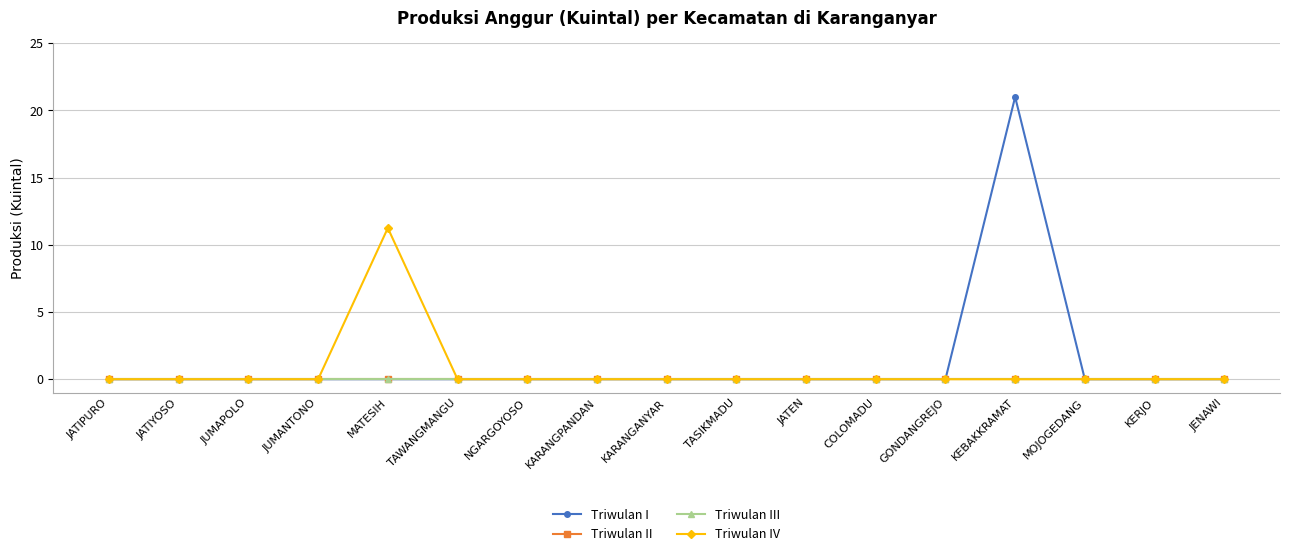

The Triwulan IV series shows 3.8 at MATESIH. True or false?

False